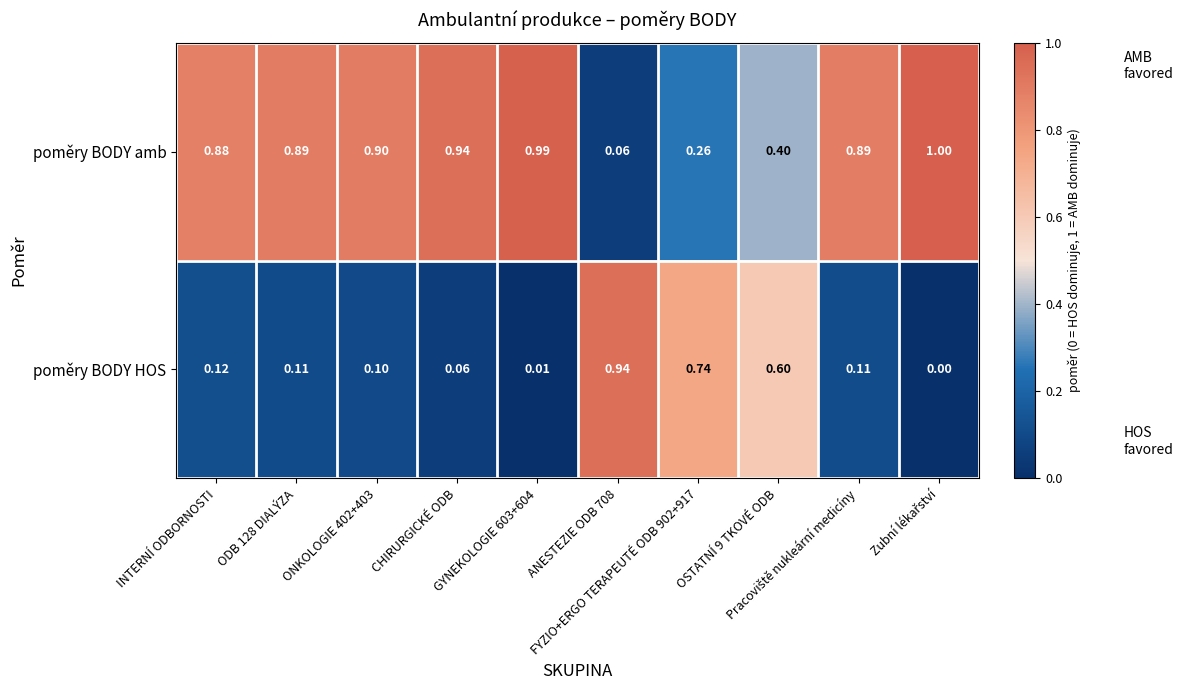

List the series in order of their overall mean, highest first.

poměry BODY amb, poměry BODY HOS